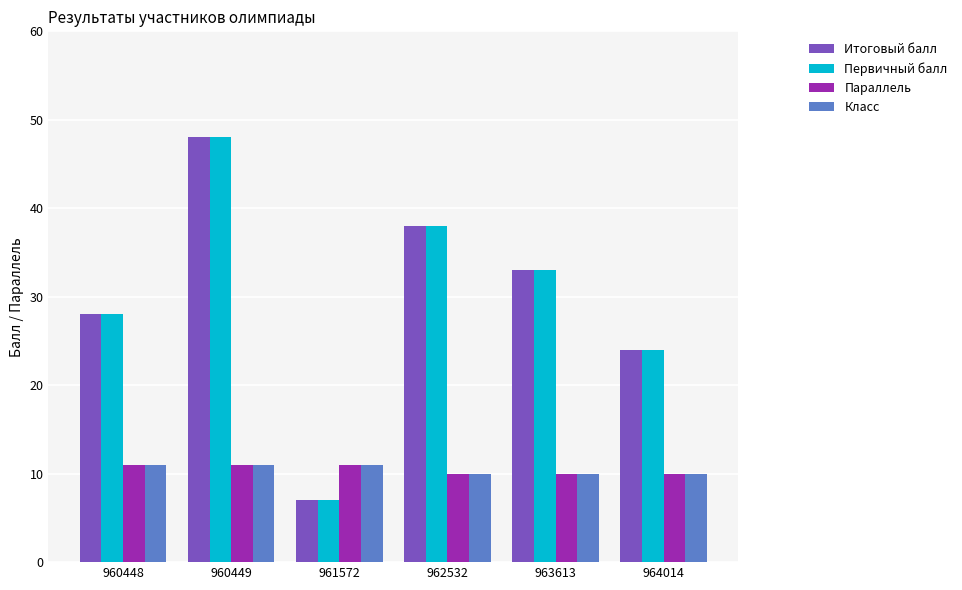

What is the total value across all series at 961572?

36